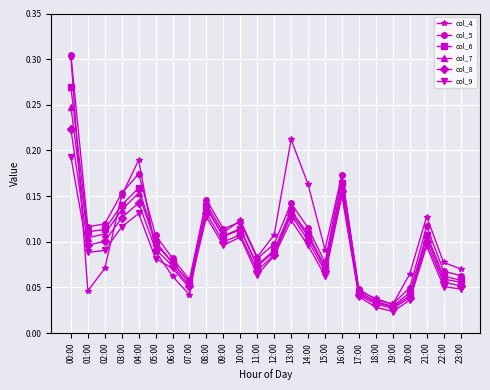

At which category does col_4 reach its first local peak?

04:00